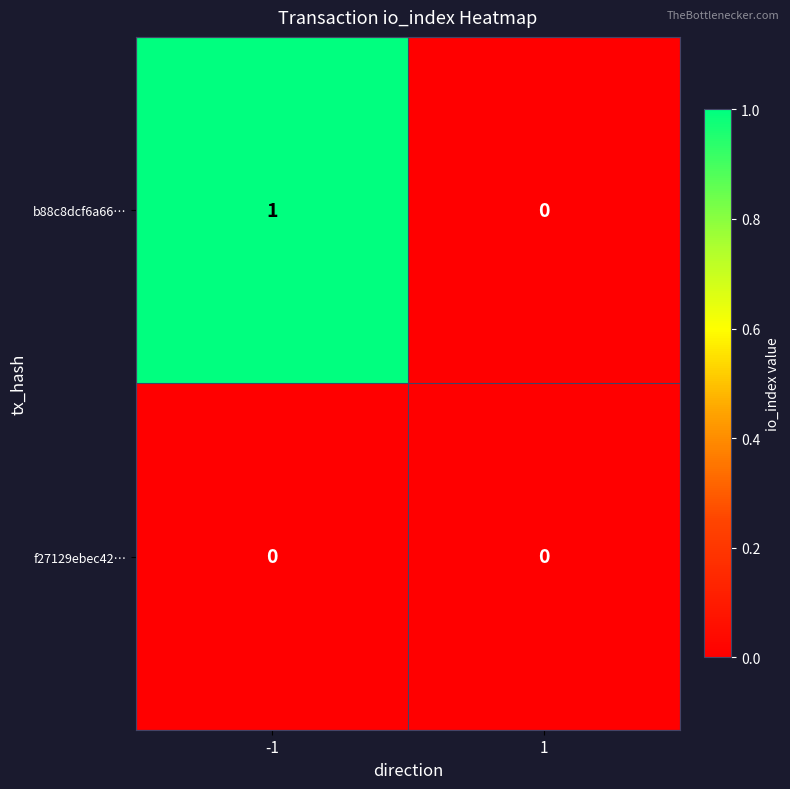

Which series has the widest spread of values?

b88c8dcf6a66…